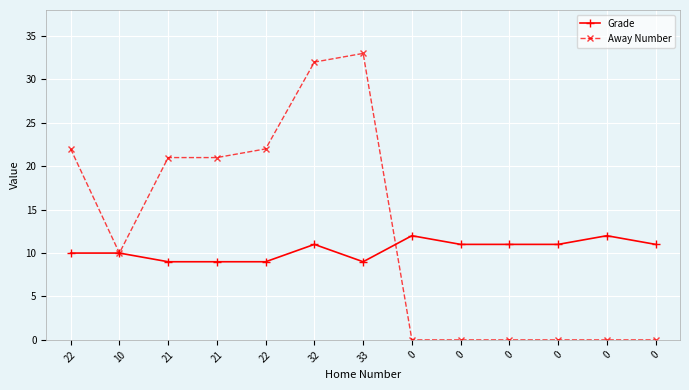

Which series has the largest range (max minus min)?

Away Number